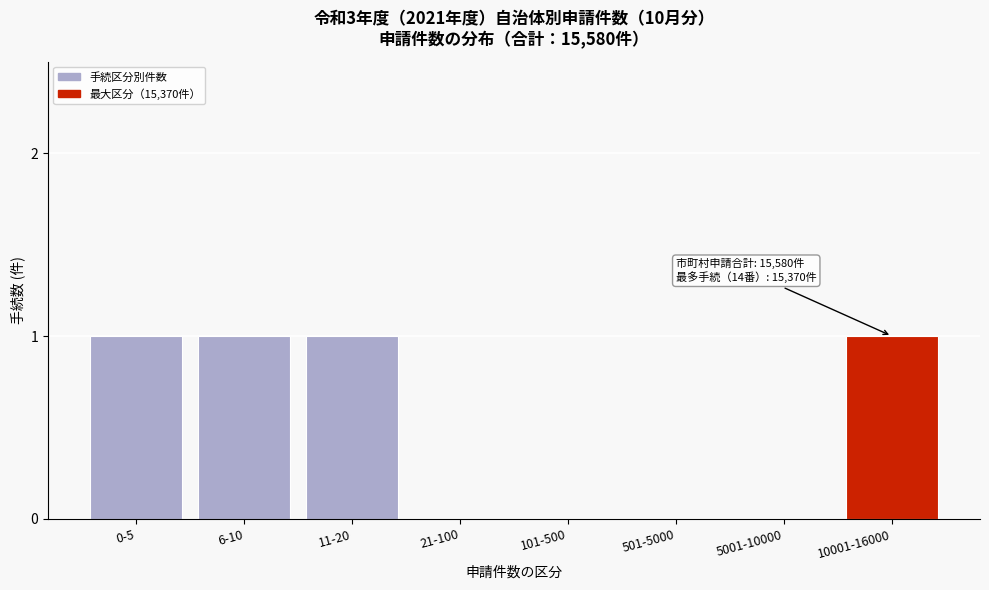

Reading left to right, list all the values displayed in this chart.

0-5=1	6-10=1	11-20=1	21-100=0	101-500=0	501-5000=0	5001-10000=0	10001-16000=1